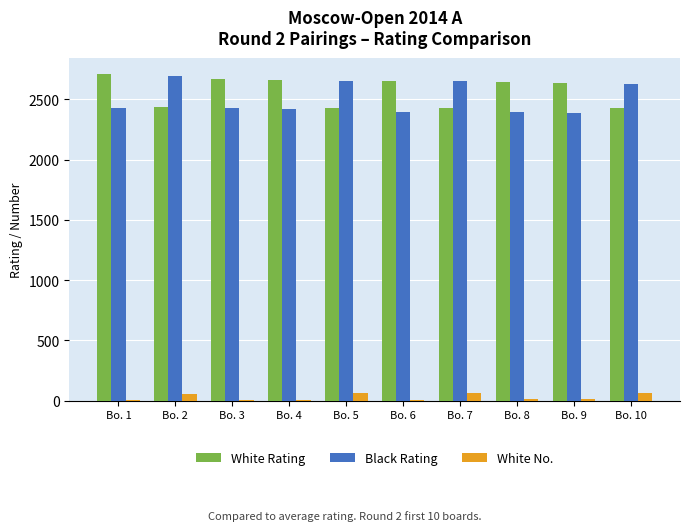

The White Rating series shows 873 at Bo. 7. True or false?

False